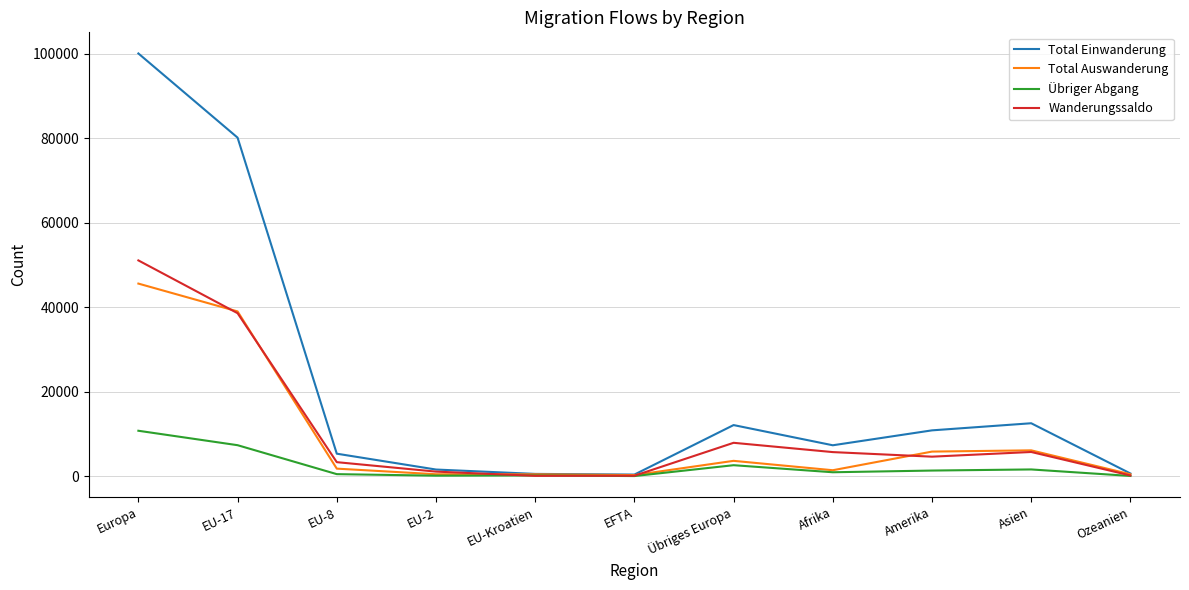

At how many categories does at least one series exceed 41037?

2